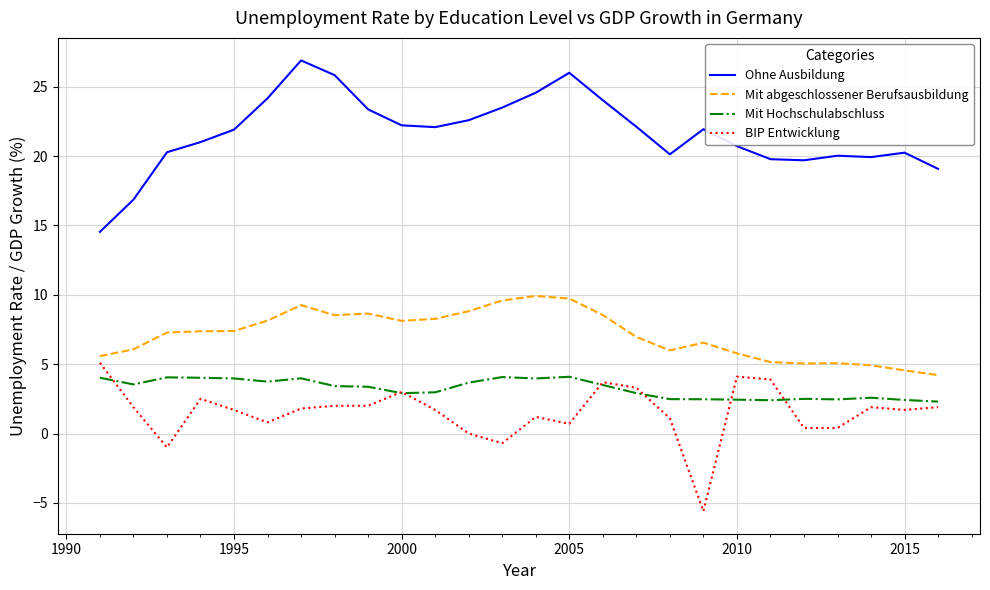

What is the minimum value shown in the chart?

-5.6